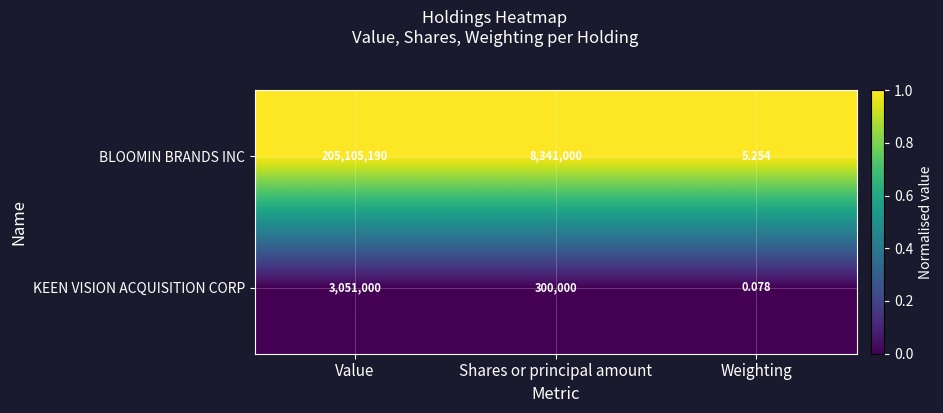

Is the value of BLOOMIN BRANDS INC at Value greater than the value of KEEN VISION ACQUISITION CORP at Shares or principal amount?

Yes